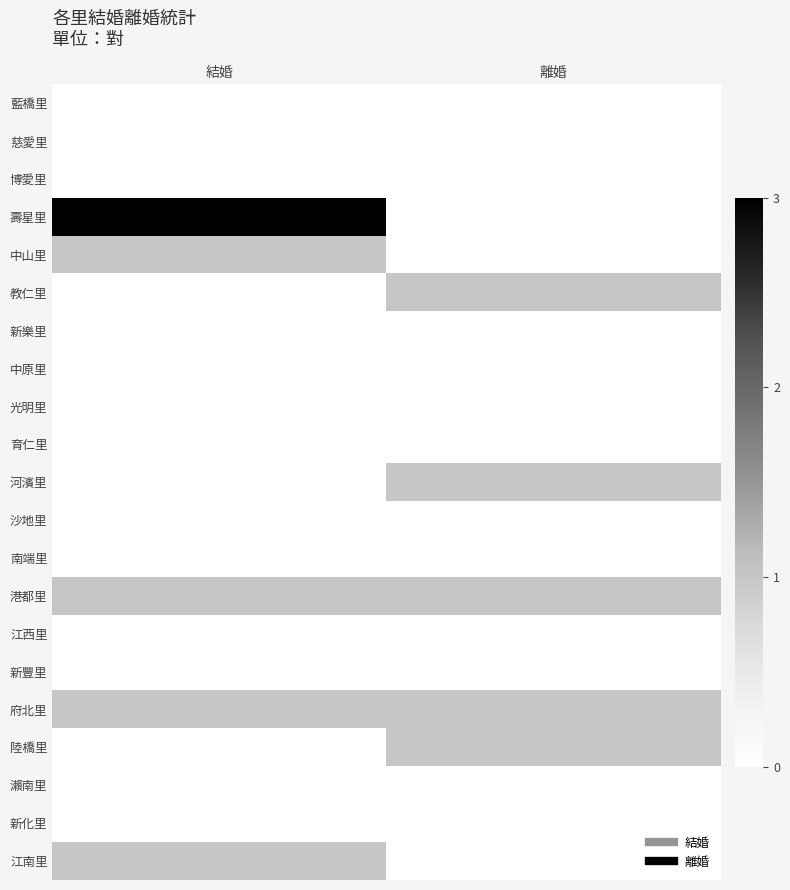

Rank the series at 離婚 from highest to lowest value.

教仁里, 河濱里, 港都里, 府北里, 陸橋里, 藍橋里, 慈愛里, 博愛里, 壽星里, 中山里, 新樂里, 中原里, 光明里, 育仁里, 沙地里, 南端里, 江西里, 新豐里, 瀨南里, 新化里, 江南里